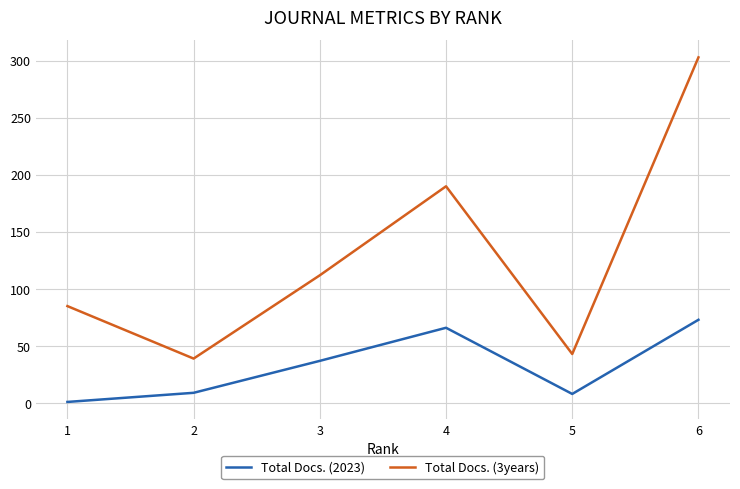

At 2, list the series in order from largest to smallest.

Total Docs. (3years), Total Docs. (2023)